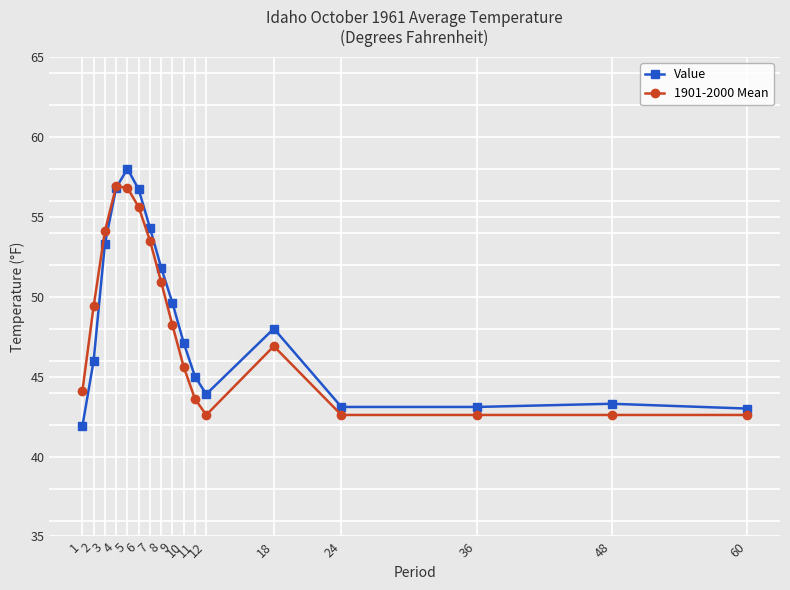

Read the Value value at 24.

43.1